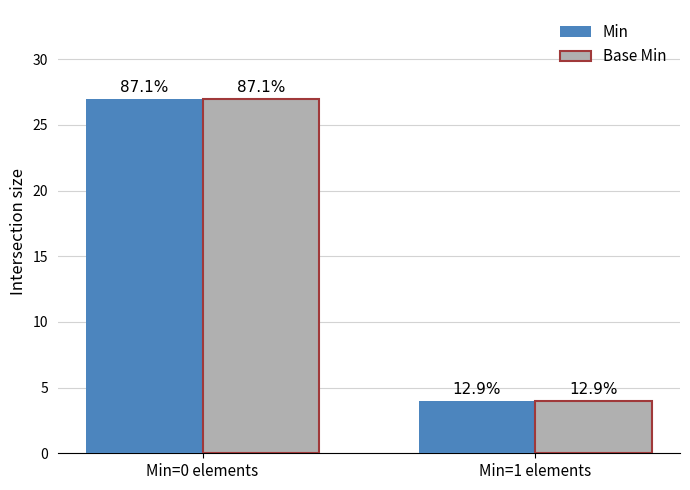

Does the chart contain any negative values?

No